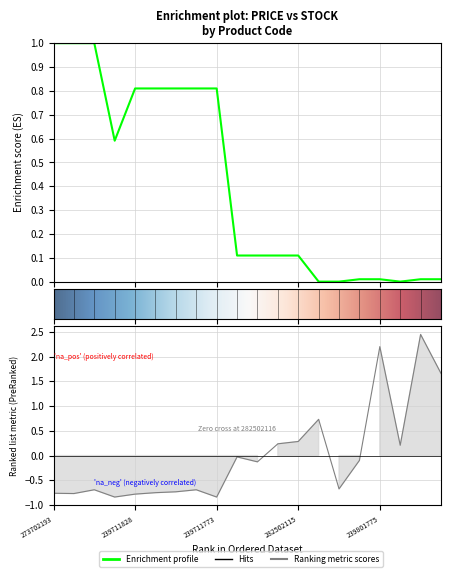

What is the label of the 17th point from the right?

200521163